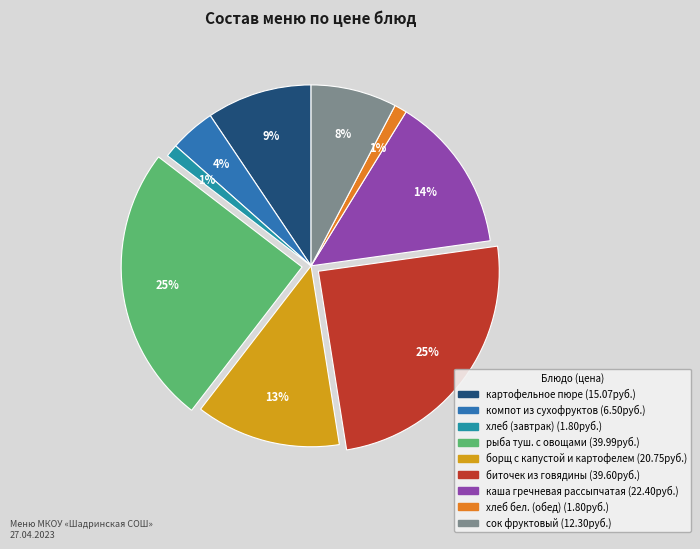

Which has a higher value, борщ с капустой и картофелем or сок фруктовый?

борщ с капустой и картофелем